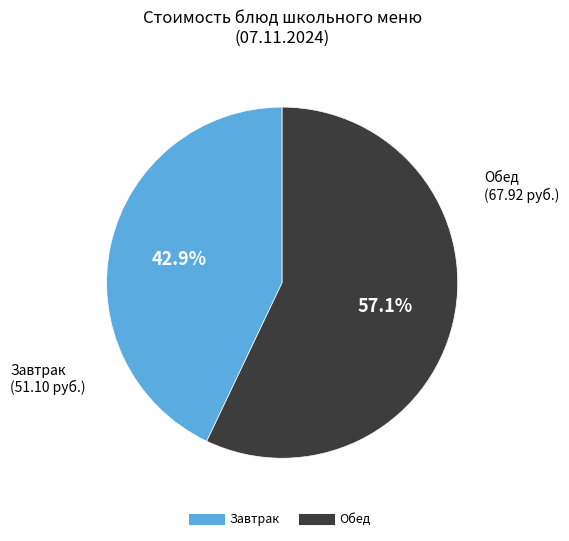

Is there a majority slice in this chart?

Yes